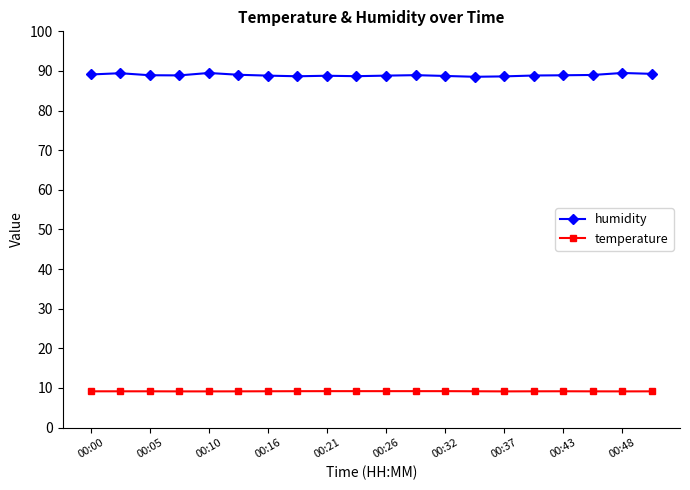

What is the lowest value of the humidity series?

88.5